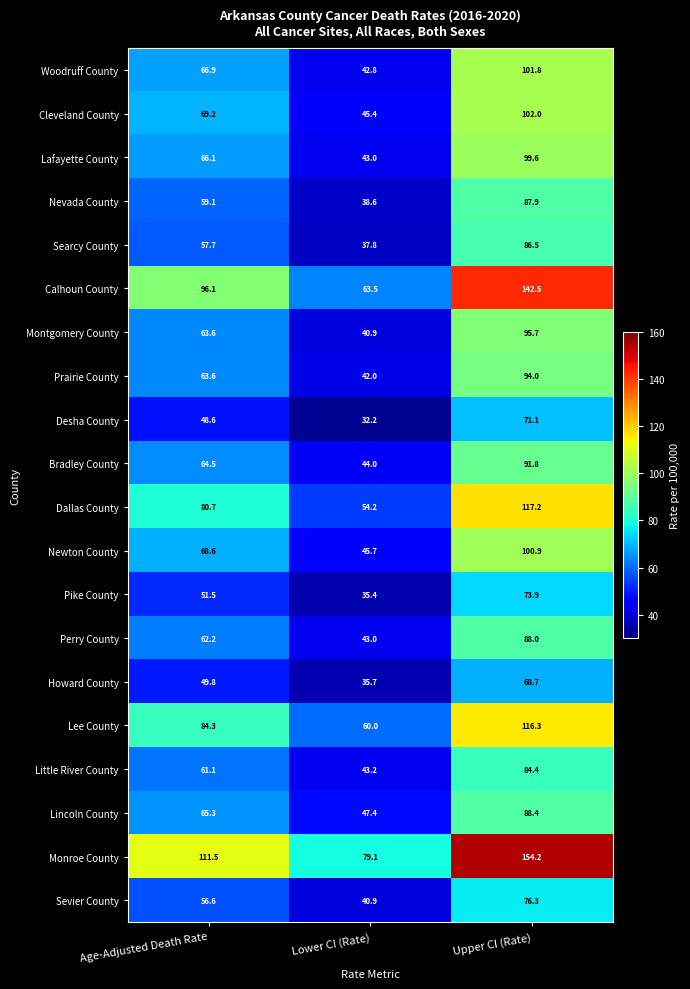

What is the sum of the Cleveland County values at Lower CI (Rate) and Upper CI (Rate)?

147.4